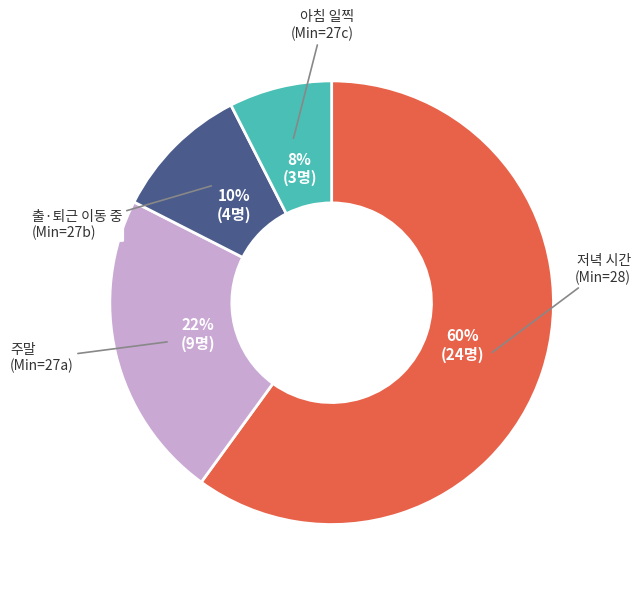

To the nearest percent, what is the average slice percentage?

25%